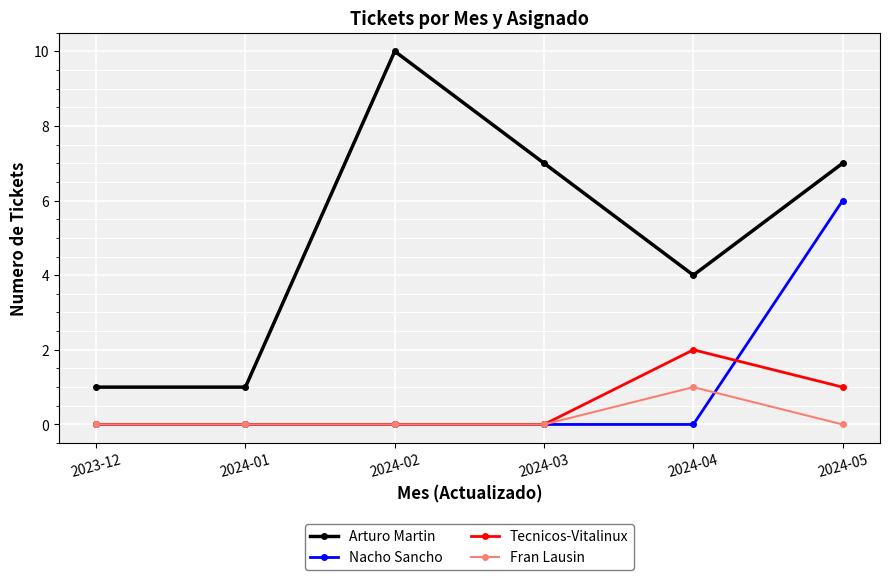

At which label does Arturo Martin reach its peak?

2024-02